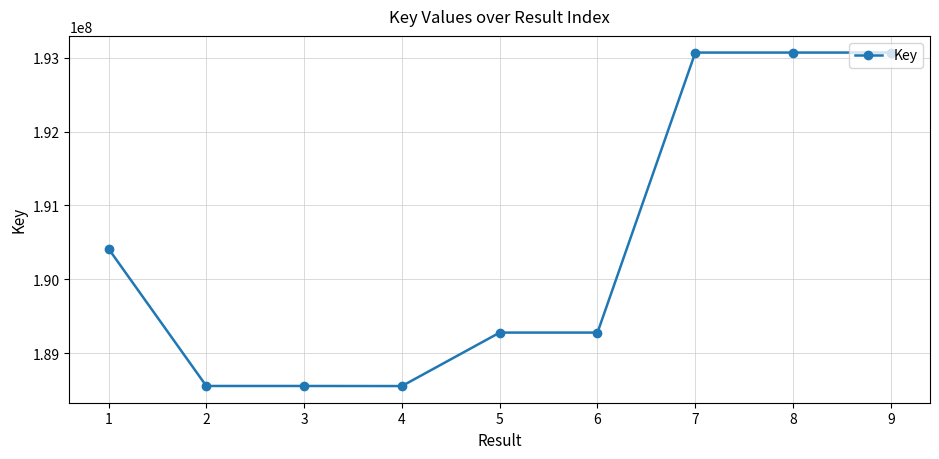

Where is the data nearest to the value 190812022?

1